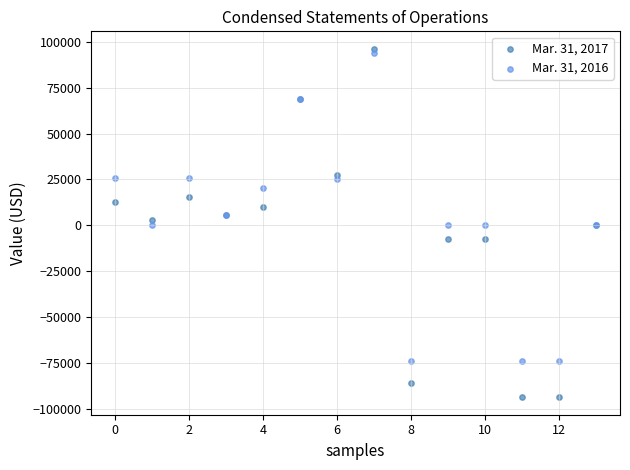

Which series has the widest spread of Y values?

Mar. 31, 2017